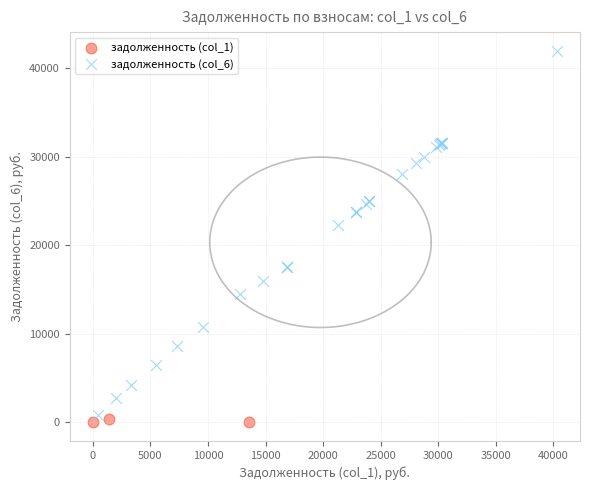

Which series reaches the maximum Y coordinate?

задолженность (col_6)